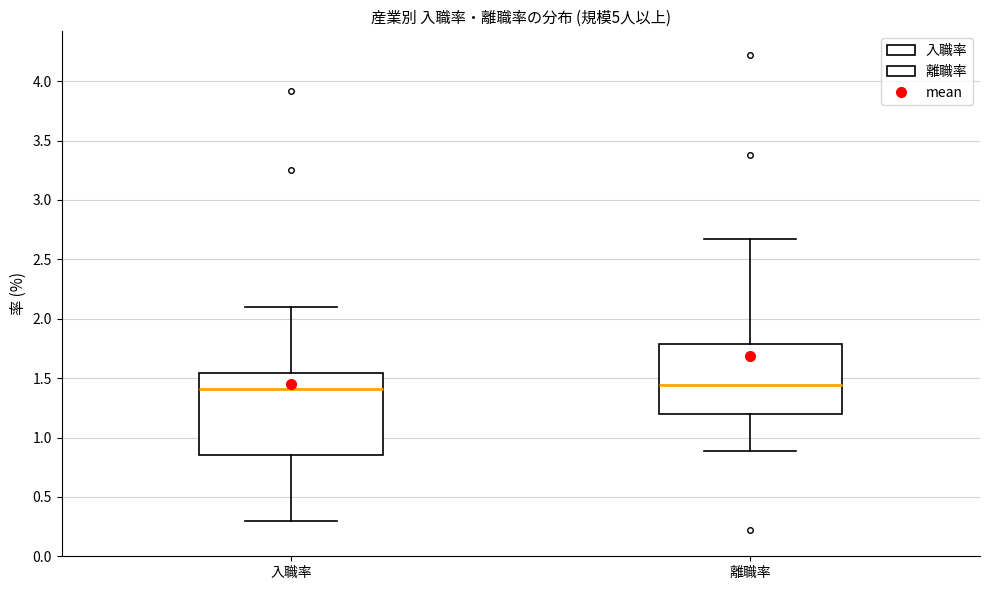

Where is the lower edge of the box for 離職率 on the y-axis? The values are not printed on the chart, so give them approximately, as read against the axis.

1.20